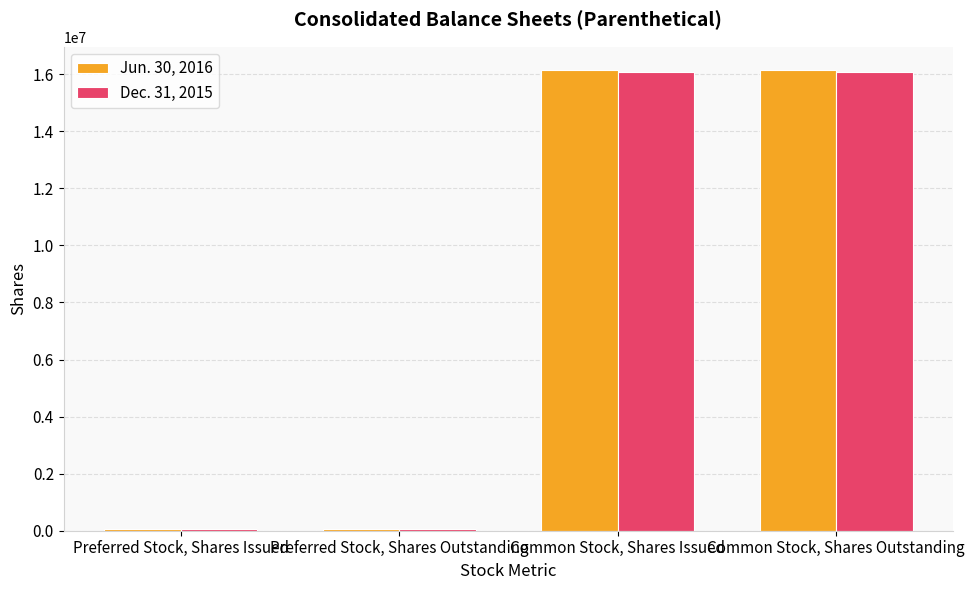

What is the greatest value displayed?

16155529